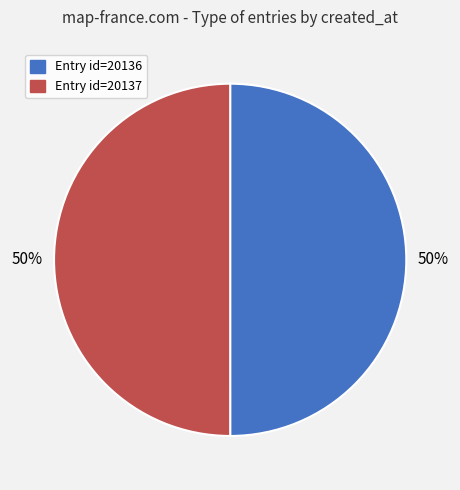

To the nearest percent, what is the average slice percentage?

50%